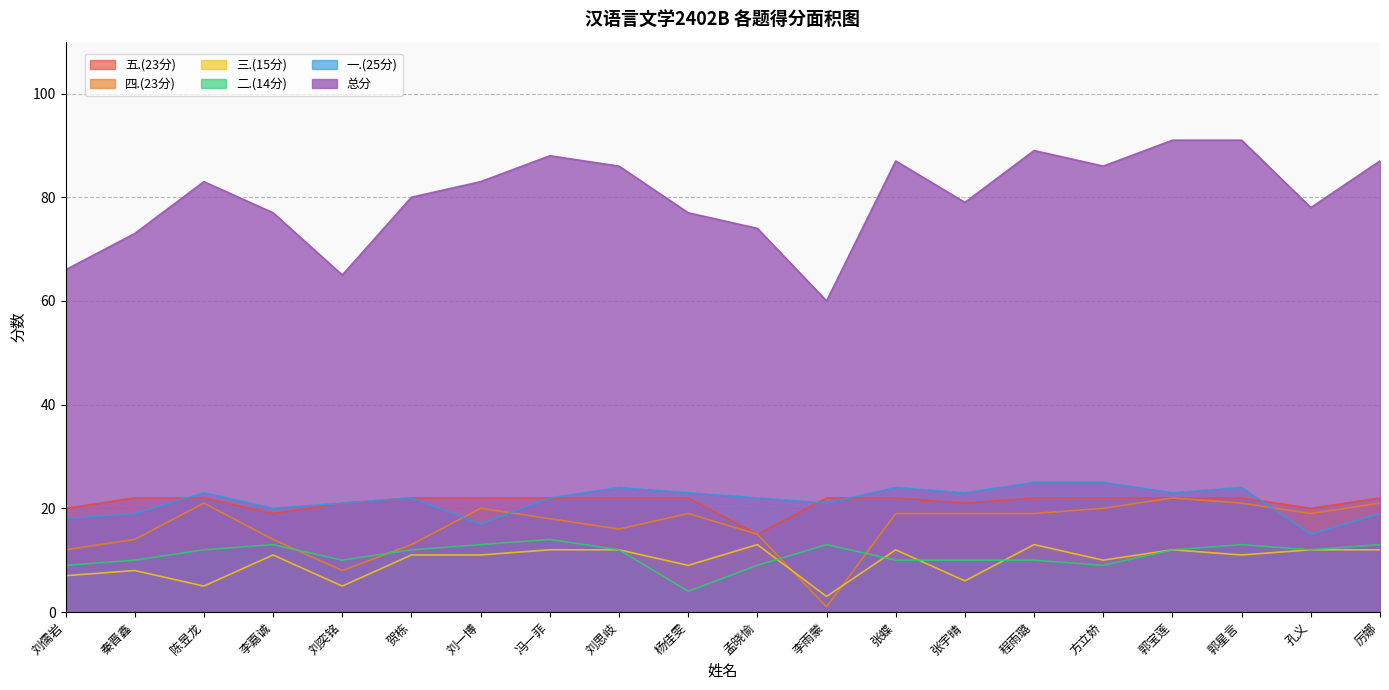

True or false: 一.(25分) and 三.(15分) cross at least once.

False